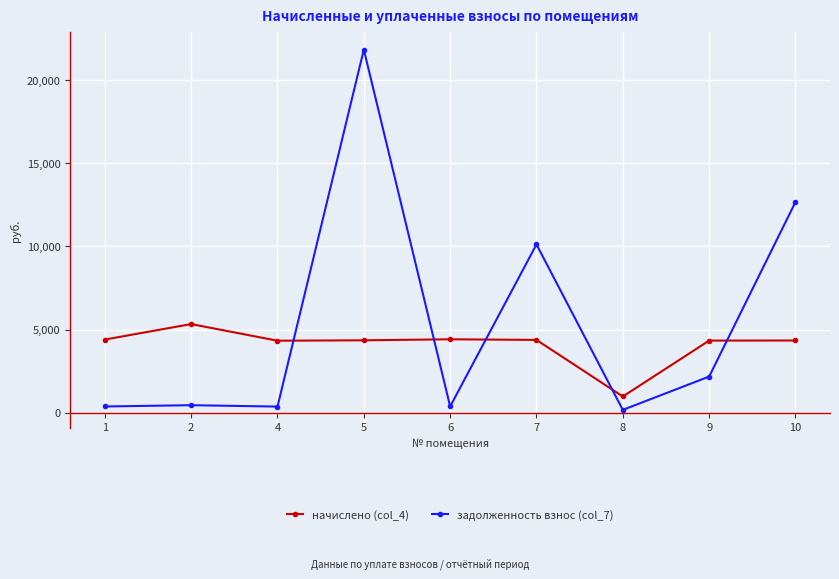

True or false: начислено (col_4) has more than 1 points higher than both neighbors.

True